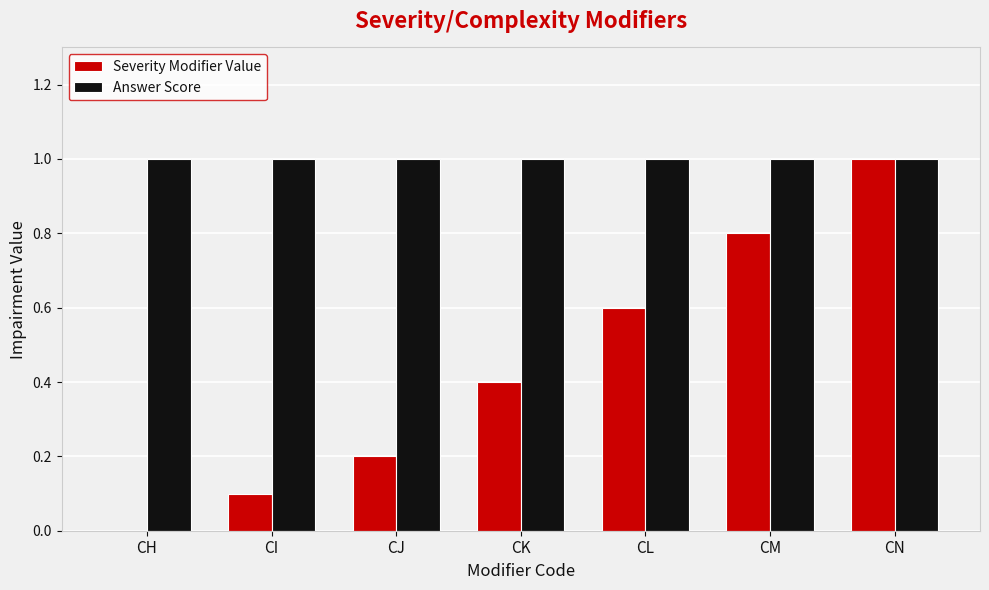

What are all the series names shown in the legend?

Severity Modifier Value, Answer Score